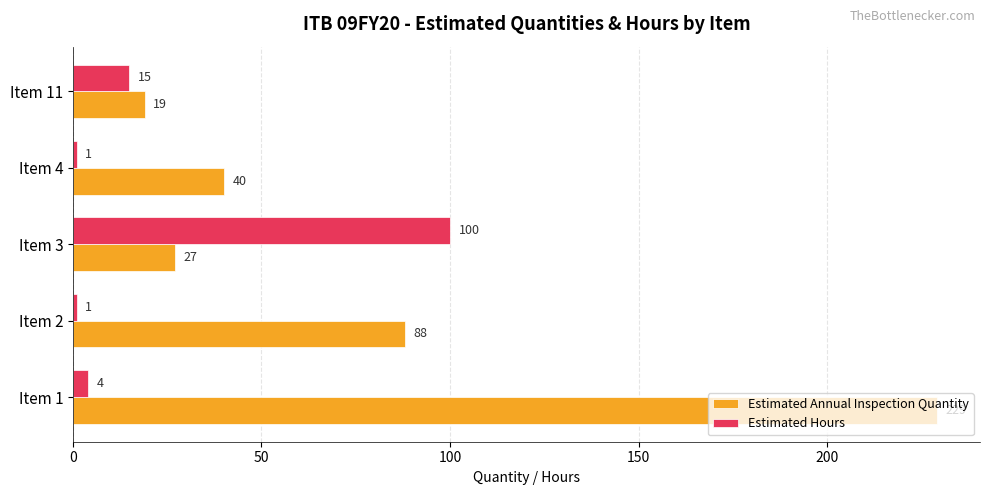

At which label does Estimated Annual Inspection Quantity reach its minimum?

Item 11